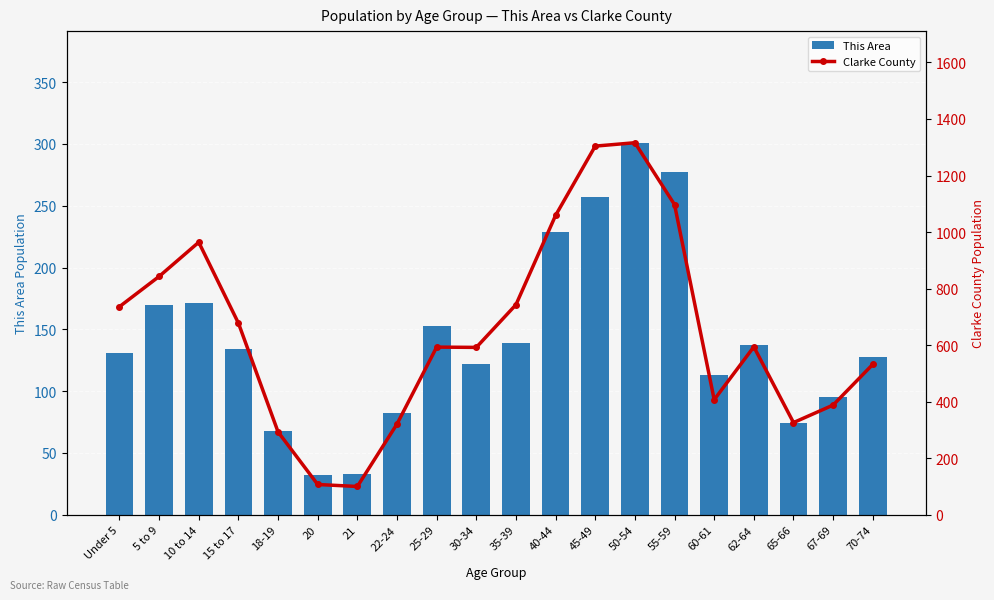

Read the This Area value at 5 to 9, to the nearest 5.

170